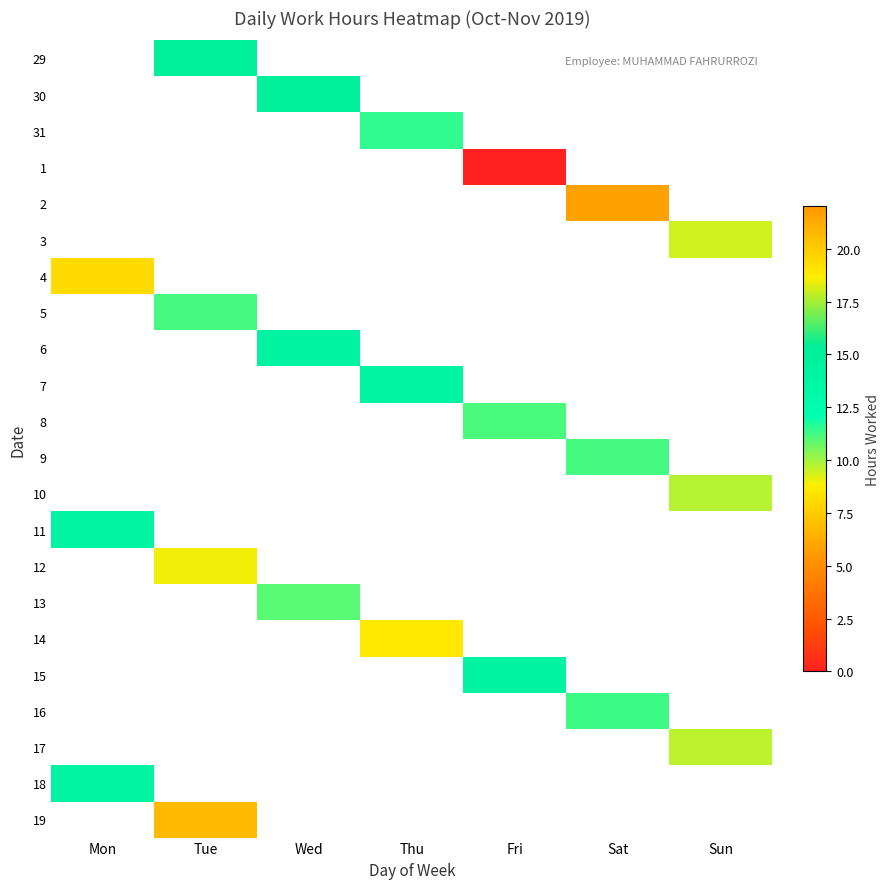

Between Thu and Wed, which is larger?

Wed